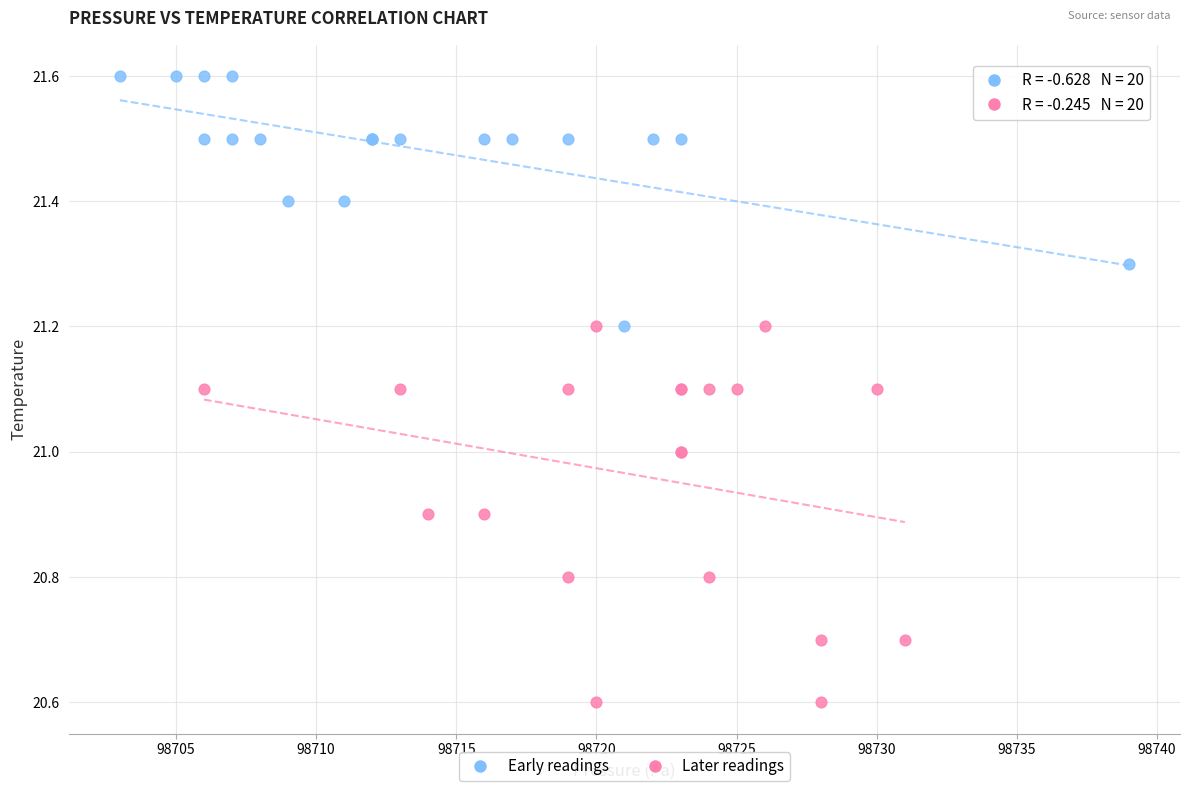

Which series has the widest spread of Y values?

Later readings